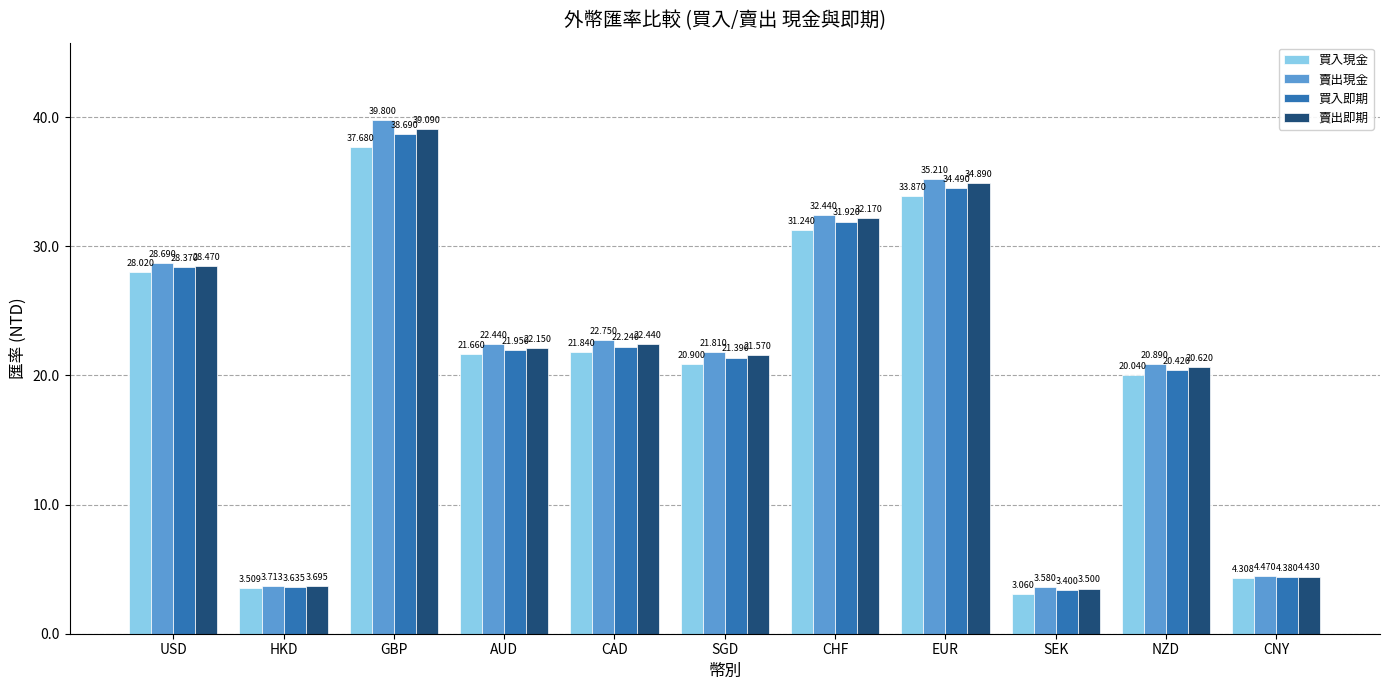

At how many categories does at least one series exceed 11?

8